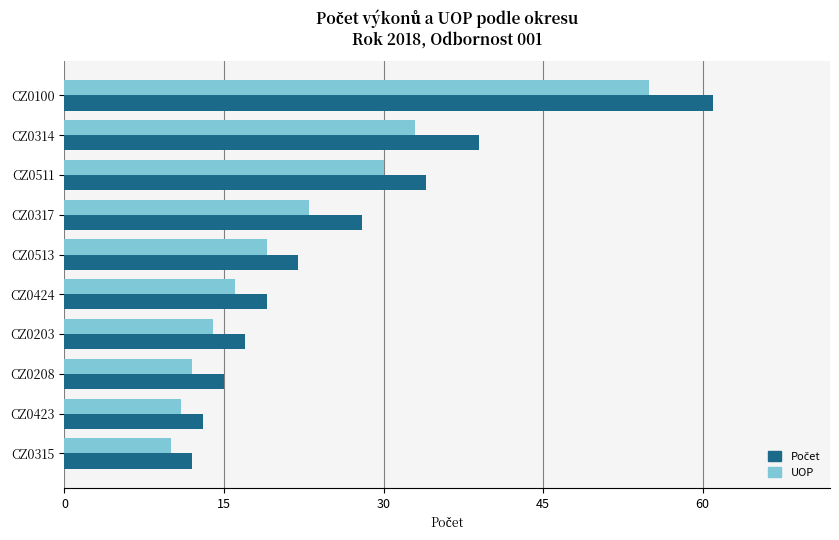

At which category is the sum across all series the highest?

CZ0100